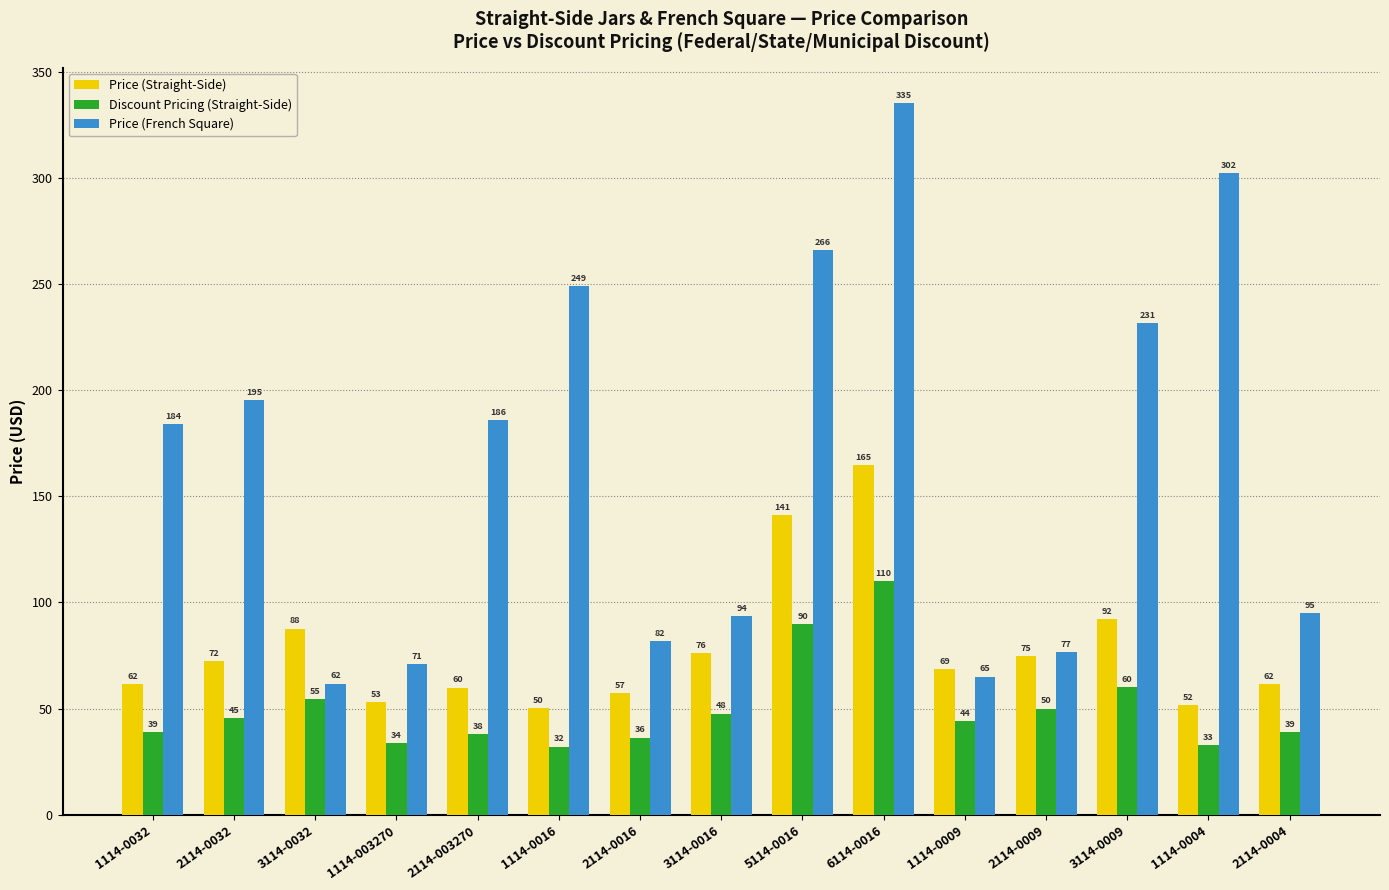

Are the bars horizontal?

No